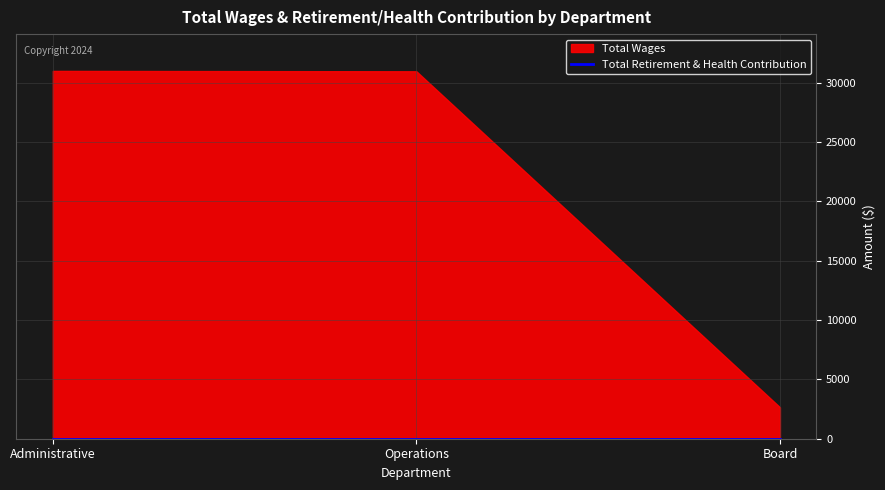

What is the label of the 1st point from the right?

Board